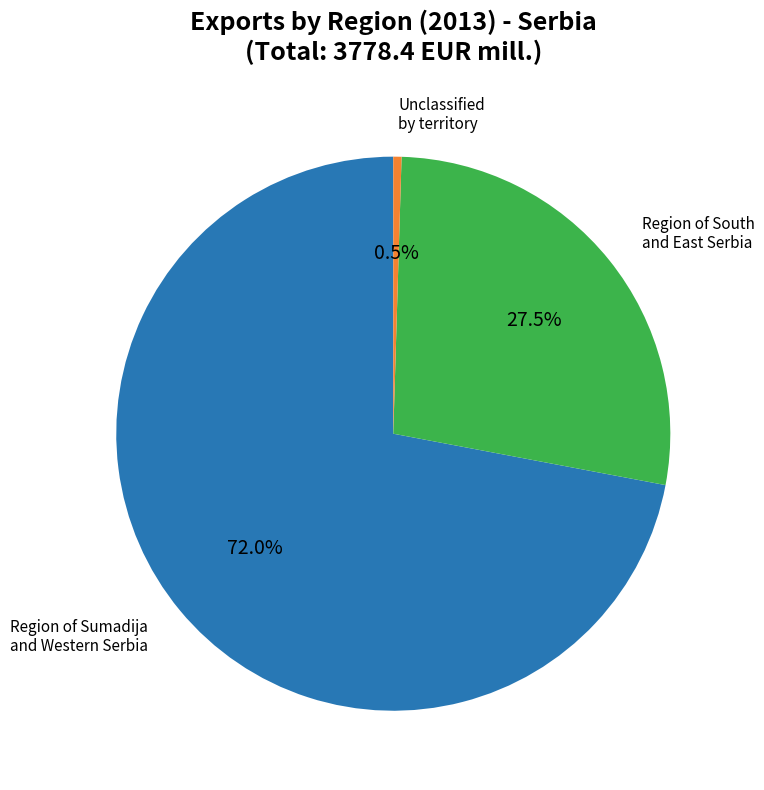

Does any single category account for the majority?

Yes